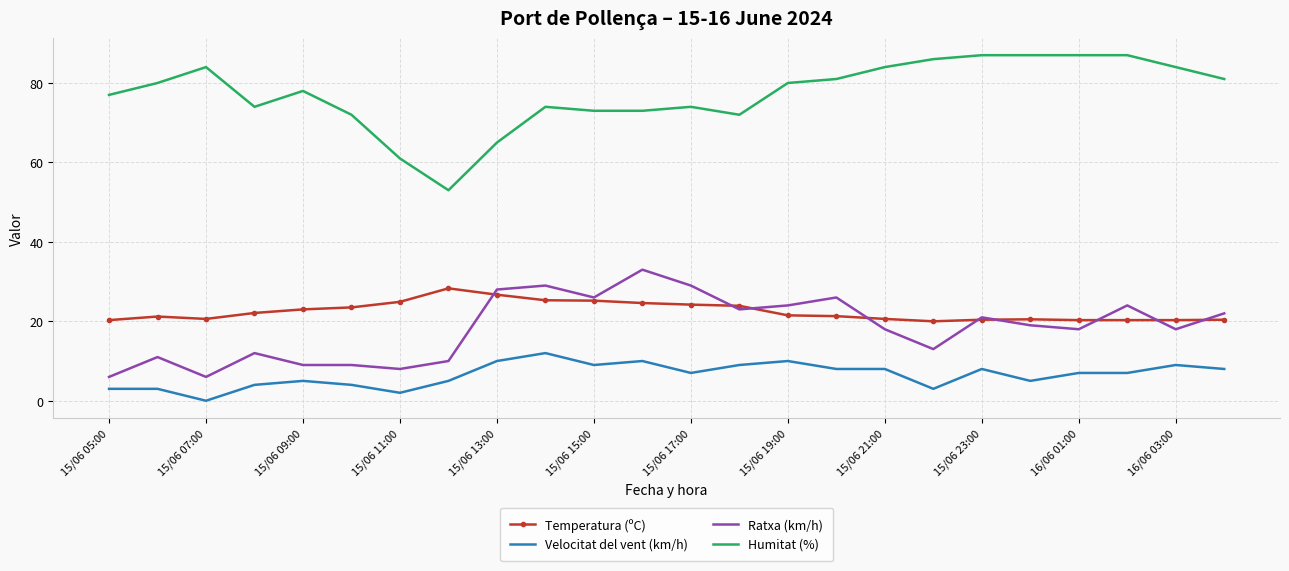

What is the minimum value for Humitat (%)?

53.0